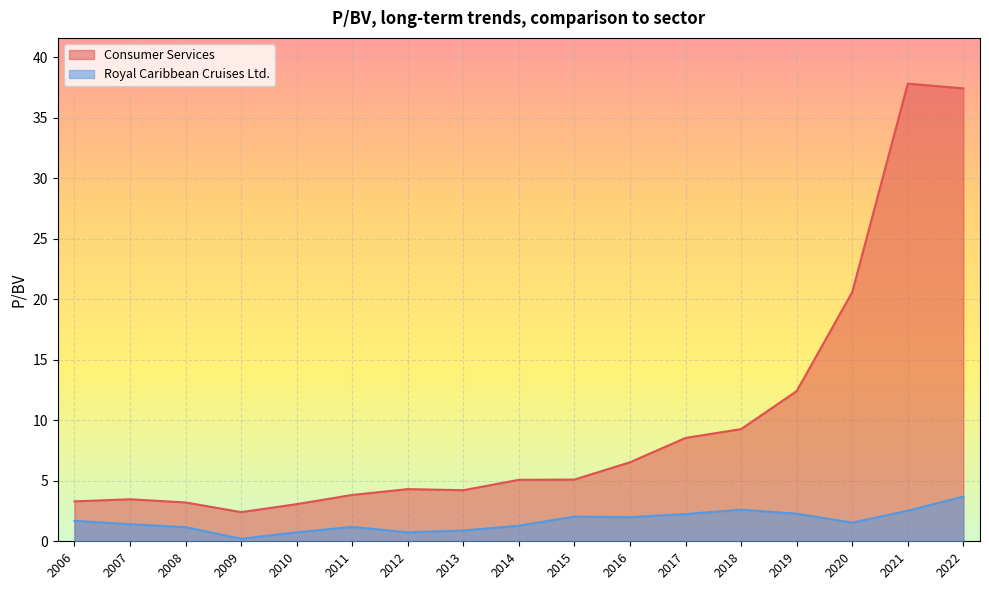

True or false: Consumer Services and Royal Caribbean Cruises Ltd. cross at least once.

False